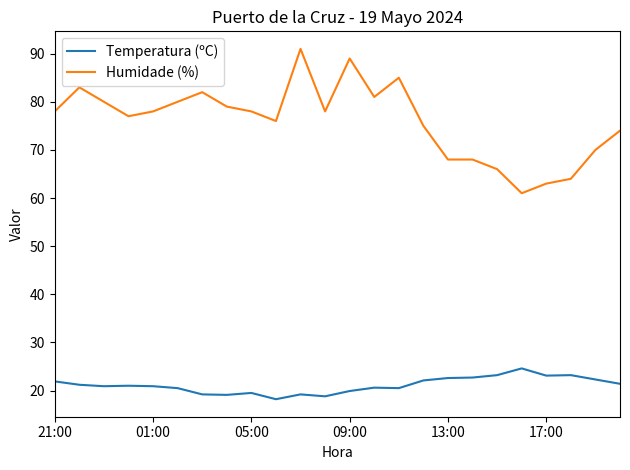

What are all the series names shown in the legend?

Temperatura (ºC), Humidade (%)